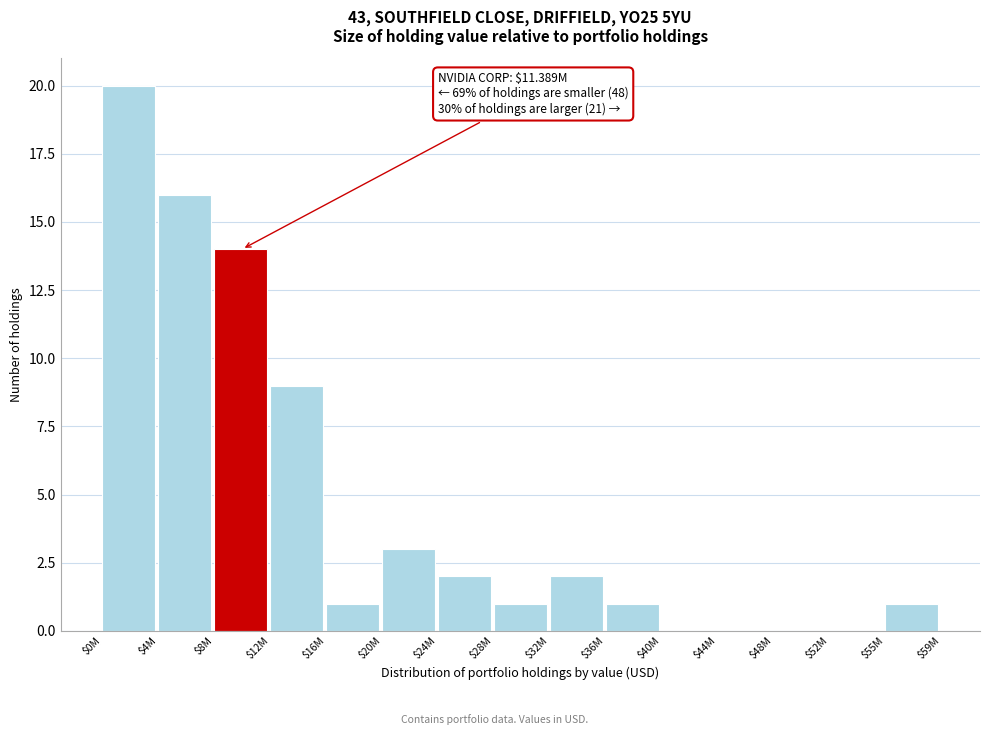

Is it true that the value at $36M is 2?

False